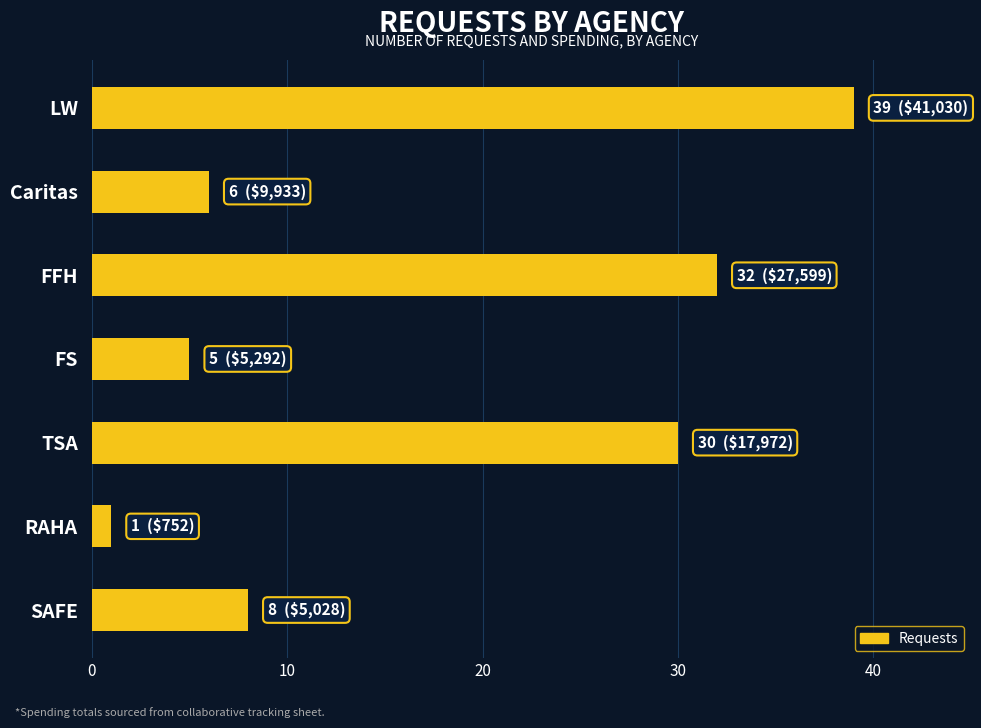

The chart shows a value of 6 at Caritas. True or false?

True